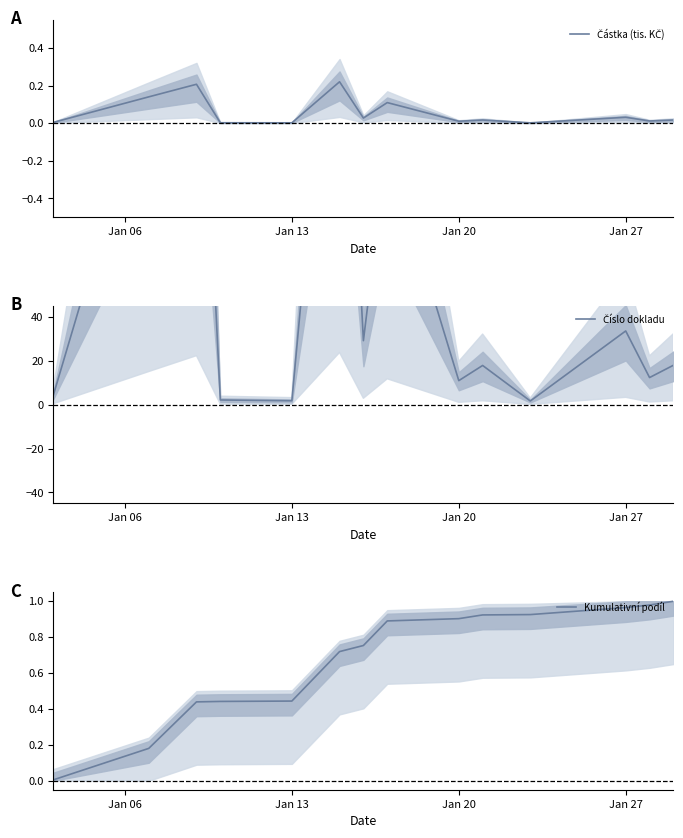

True or false: Kumulativní podíl has more than 1 interior local peaks.

False